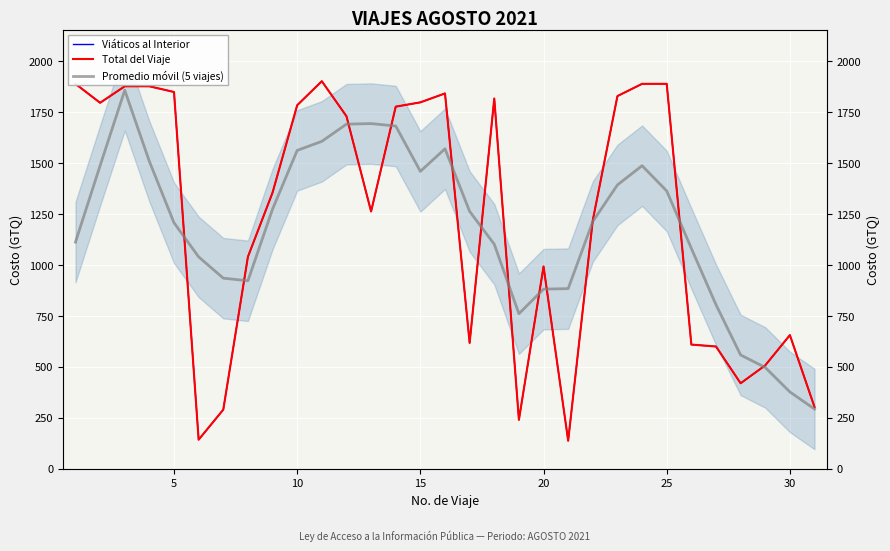

True or false: Viáticos al Interior has more than 2 interior local peaks.

True